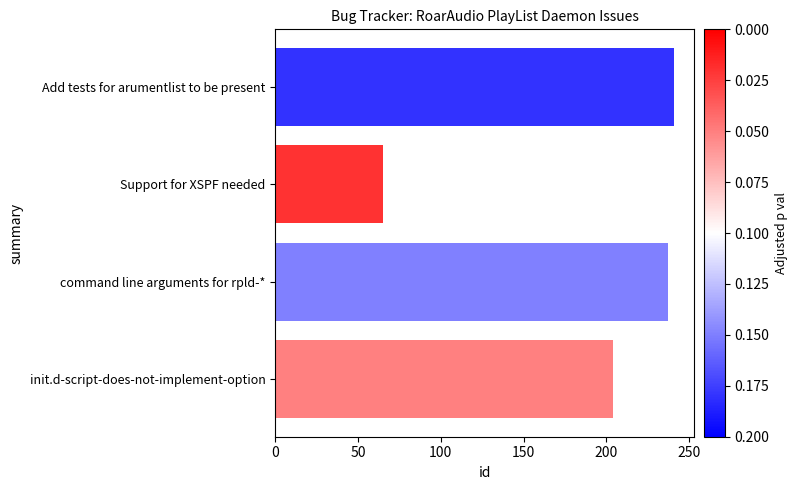

Between command line arguments for rpld-* and Support for XSPF needed, which is larger?

command line arguments for rpld-*